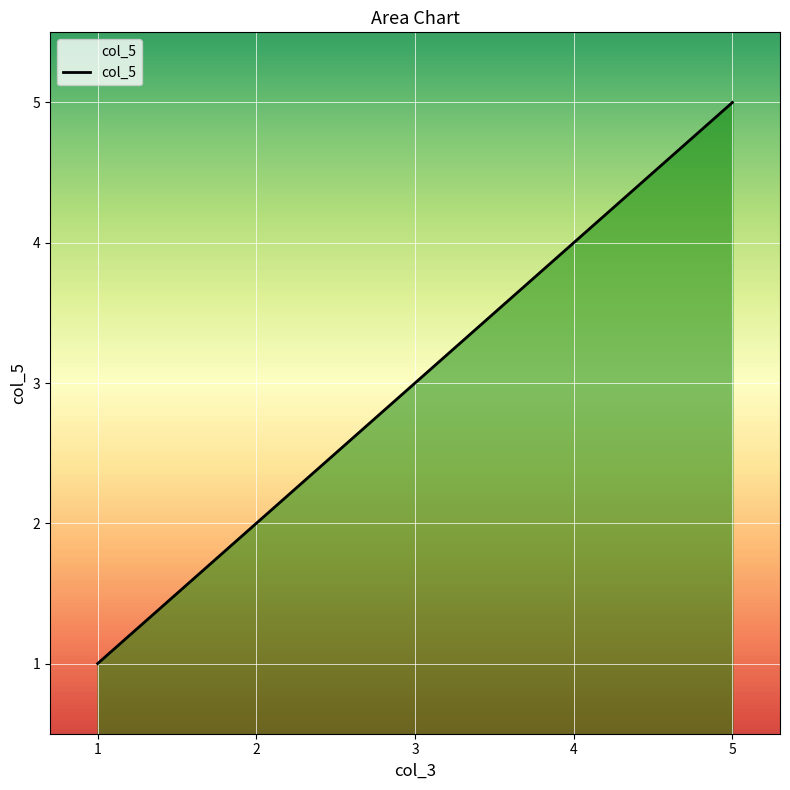

Reading left to right, list all the values displayed in this chart.

1=1	2=2	3=3	4=4	5=5